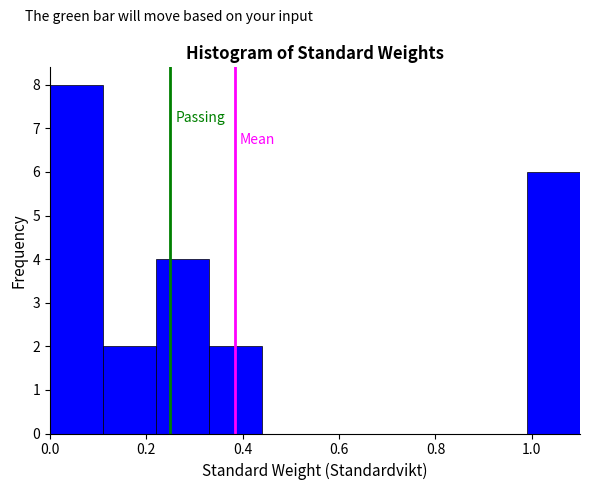

Reading left to right, transcribe this chart: for each bar, give the range it covers on the x-axis and its height. Neither the bar edges nor the heights are printed on the chart, so give them approximately, as read against the axes.

0.00 to 0.11: 8
0.11 to 0.22: 2
0.22 to 0.33: 4
0.33 to 0.44: 2
0.44 to 0.55: 0
0.55 to 0.66: 0
0.66 to 0.77: 0
0.77 to 0.88: 0
0.88 to 0.99: 0
0.99 to 1.10: 6